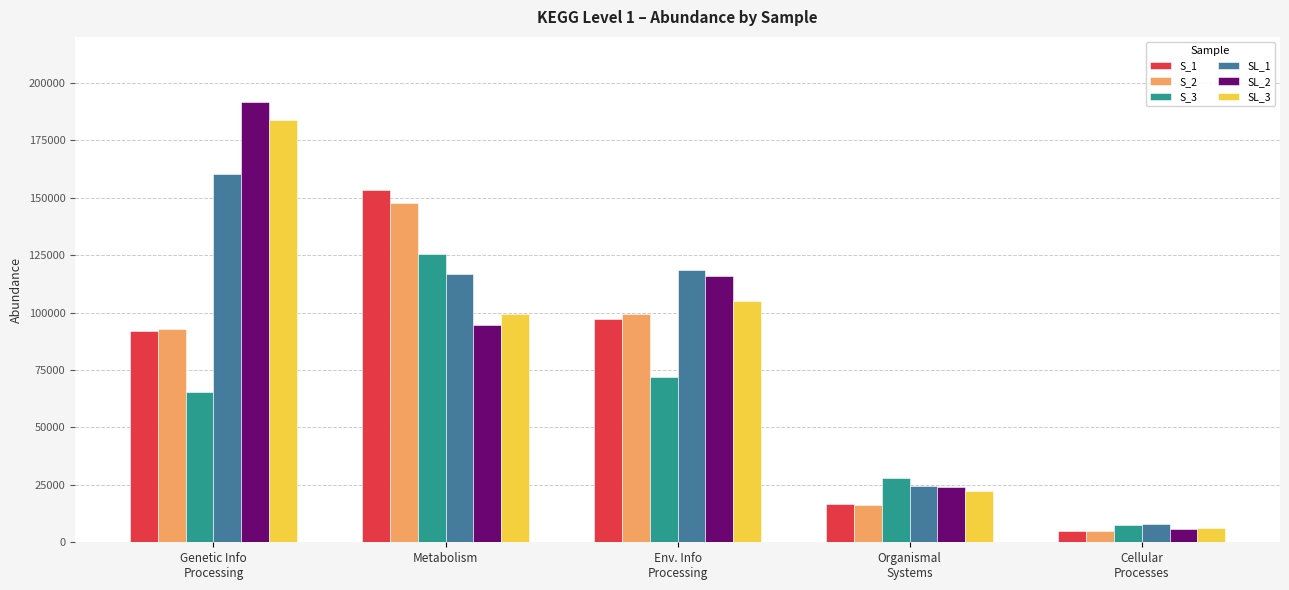

What is the difference between the second highest and second lowest values in the S_3 series?

43939.6